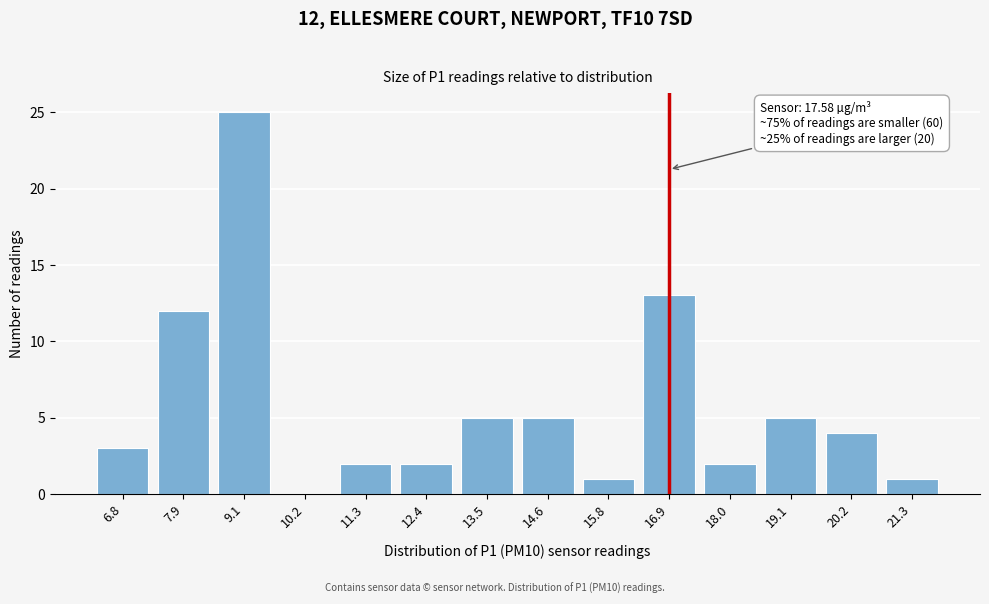

Reading left to right, extract all data points from this chart.

6.8=3	7.9=12	9.1=25	10.2=0	11.3=2	12.4=2	13.5=5	14.6=5	15.8=1	16.9=13	18.0=2	19.1=5	20.2=4	21.3=1